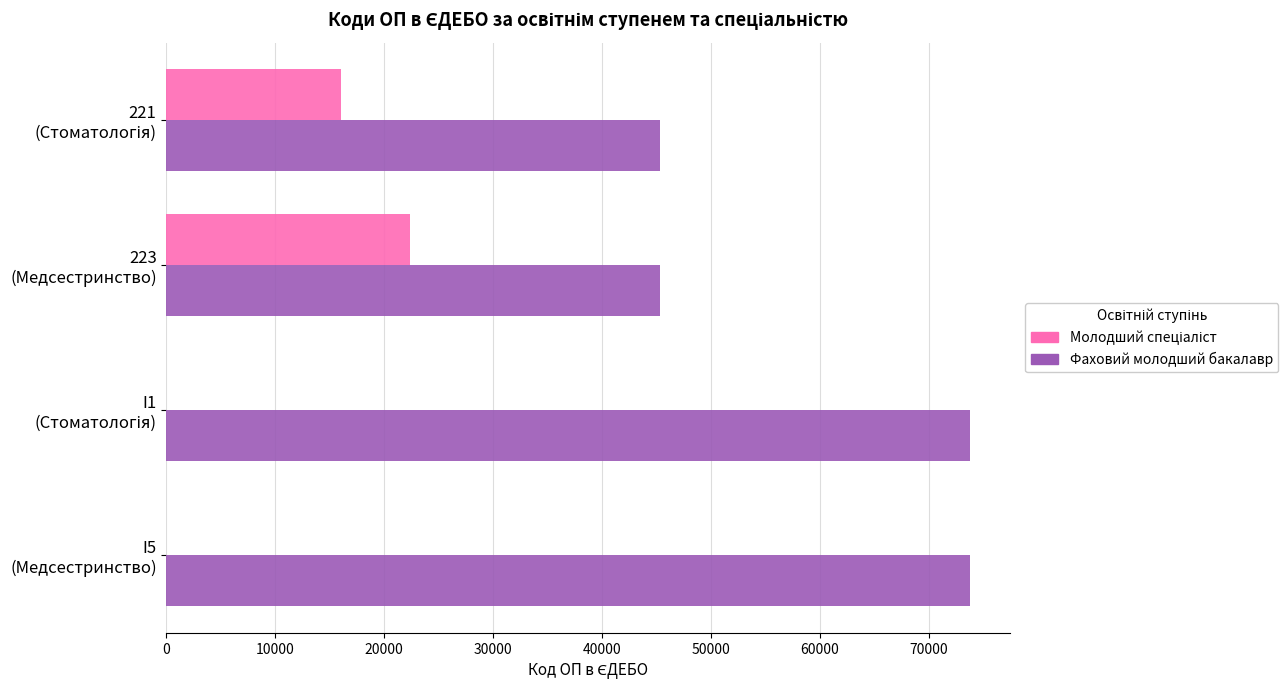

What is the greatest value displayed?

73766